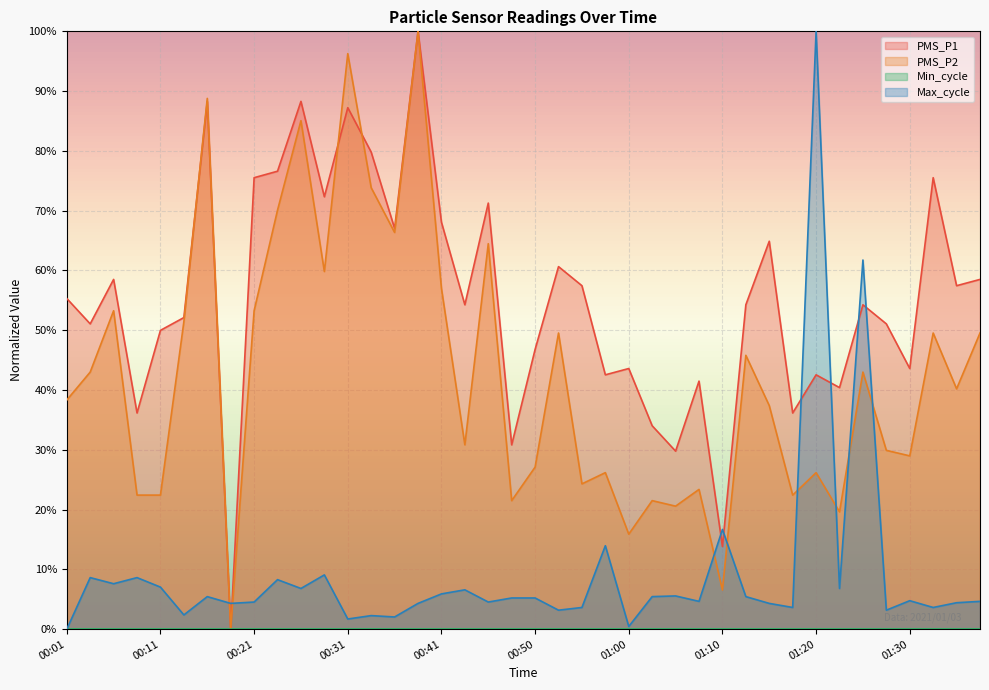

At which category does Max_cycle reach its first local valley?

00:06